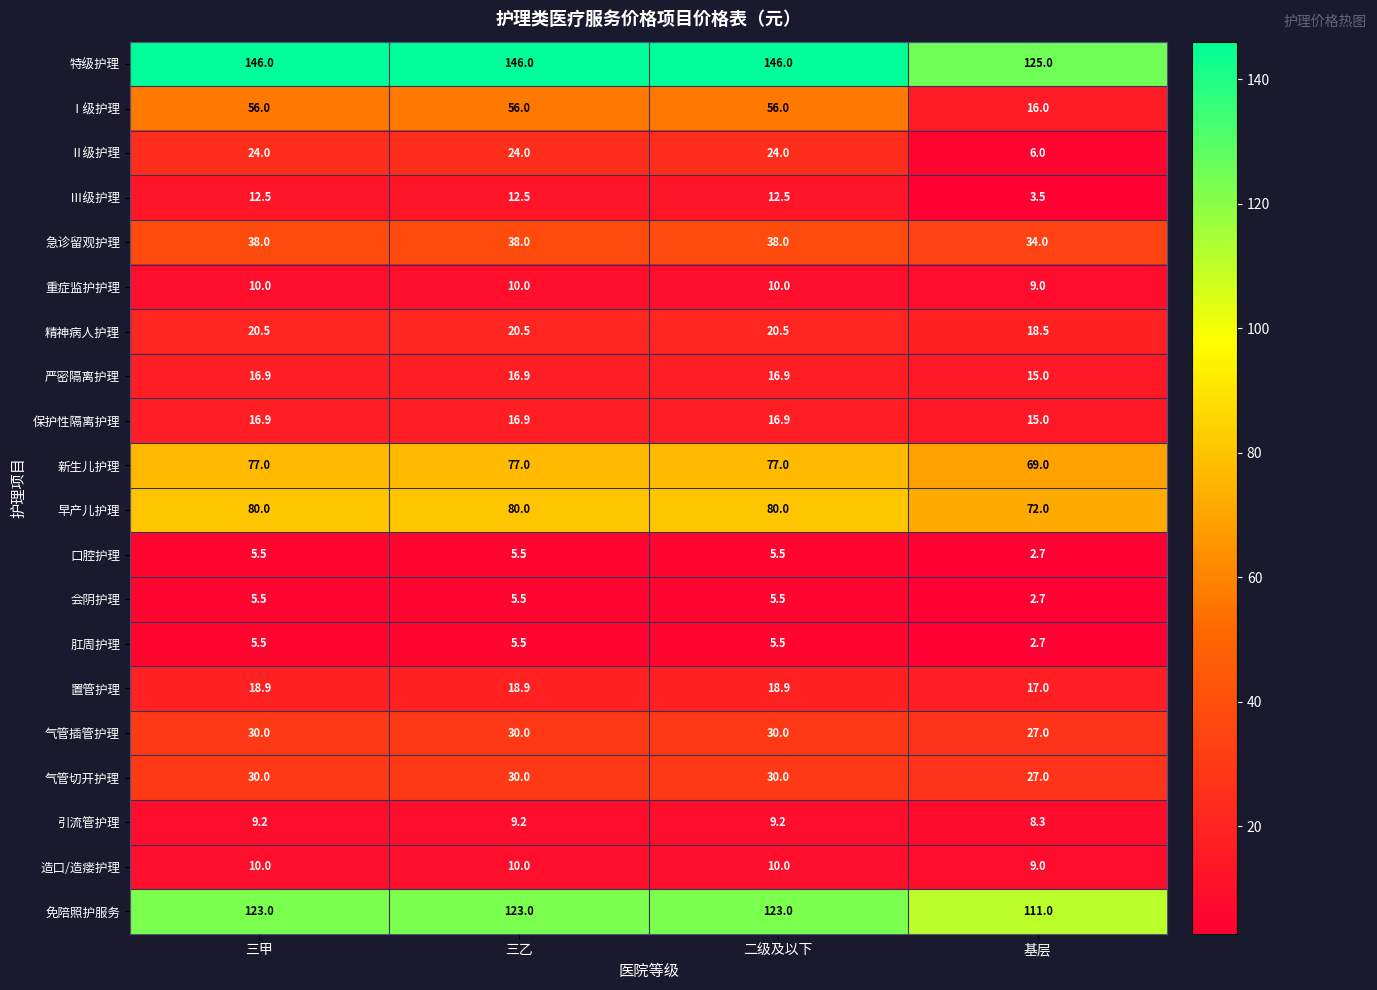

What is the minimum value shown in the chart?

2.7